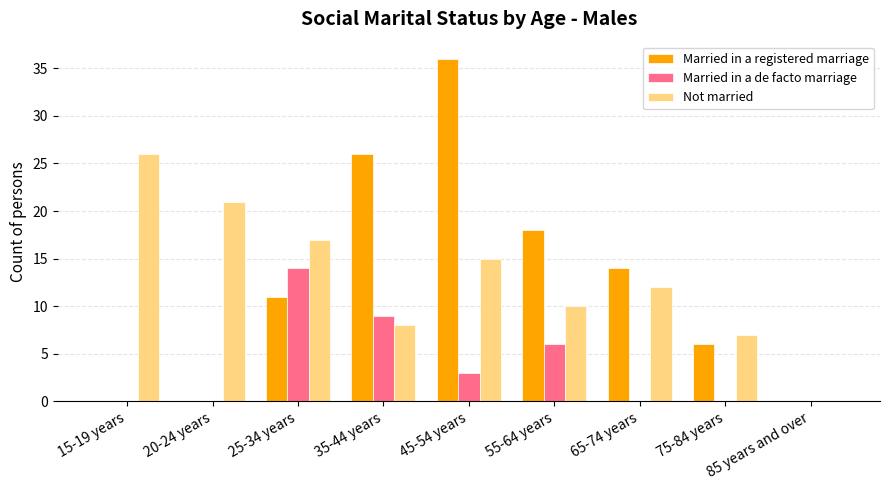

What is the difference between the Married in a de facto marriage values at 45-54 years and 35-44 years?

6